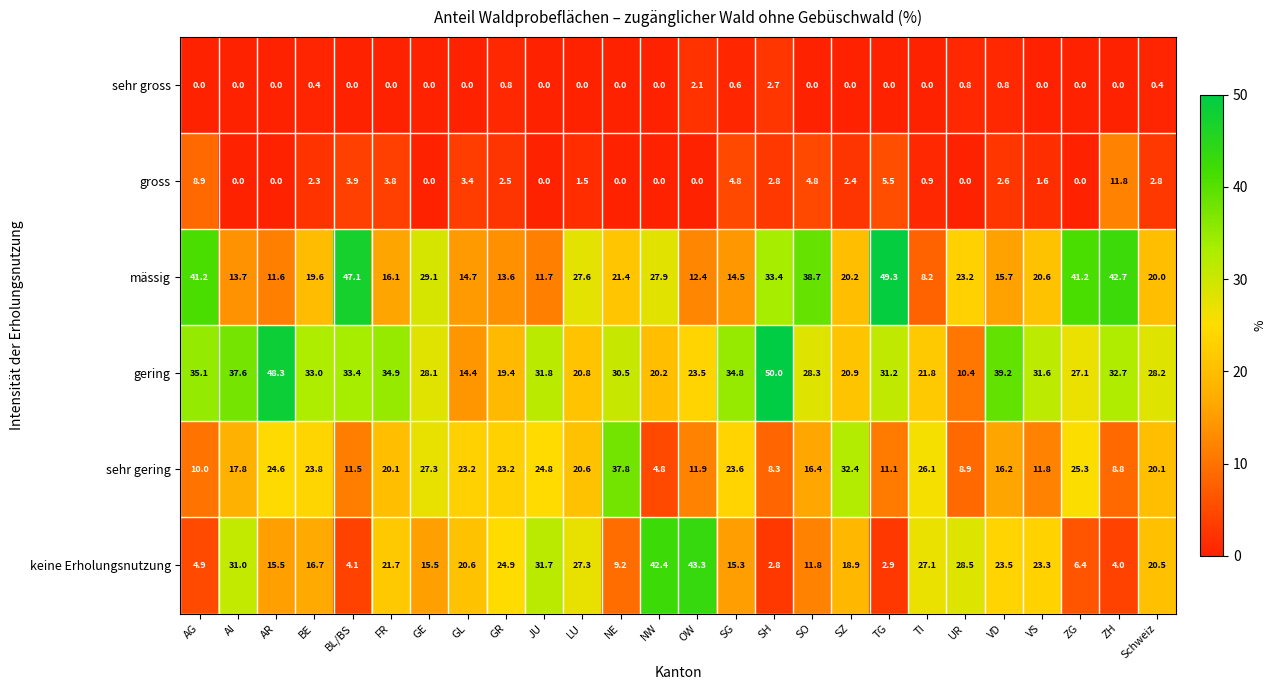

How many categories are shown in the chart?

26